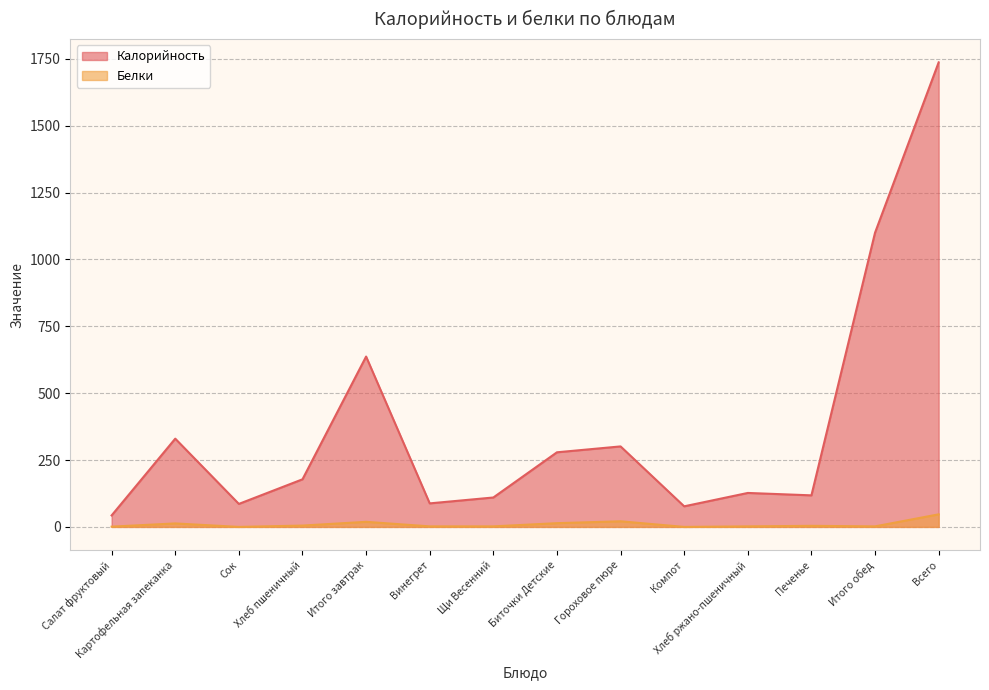

True or false: Белки has more than 2 interior local peaks.

True